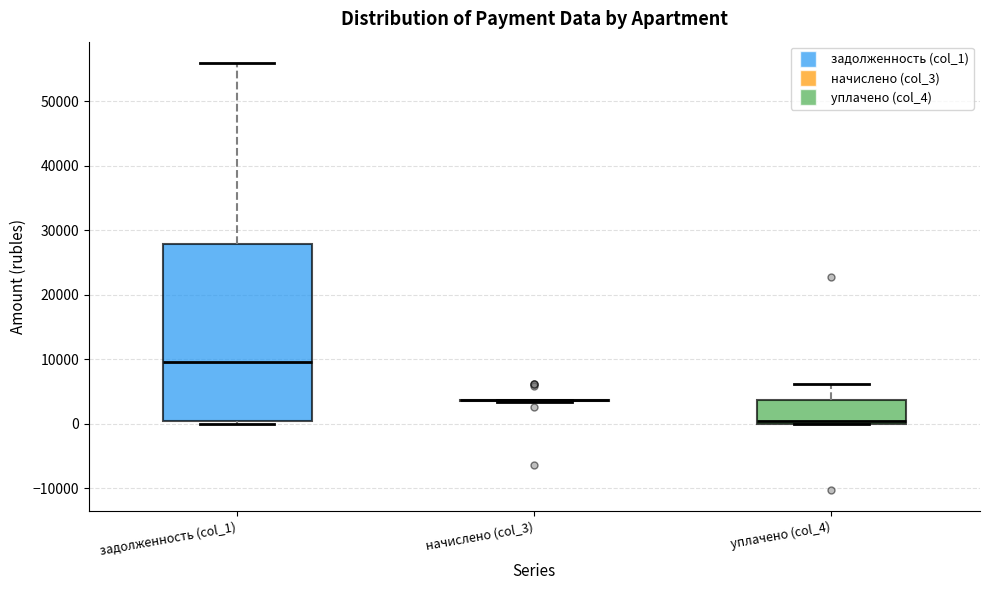

Which box is the tallest, from its lower edge to its upper edge?

задолженность (col_1)